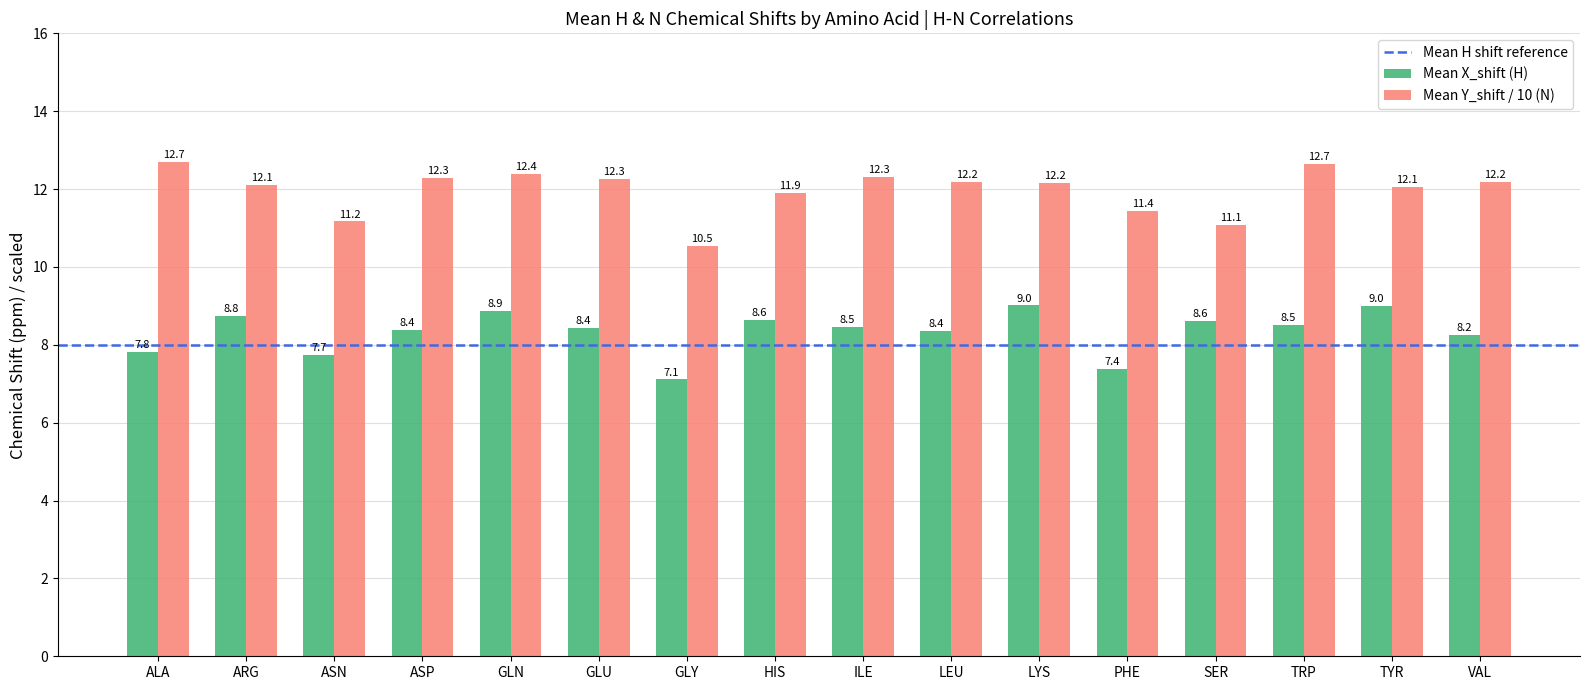

Is the value of Mean X_shift (H) at GLY greater than the value of Mean Y_shift / 10 (N) at TYR?

No